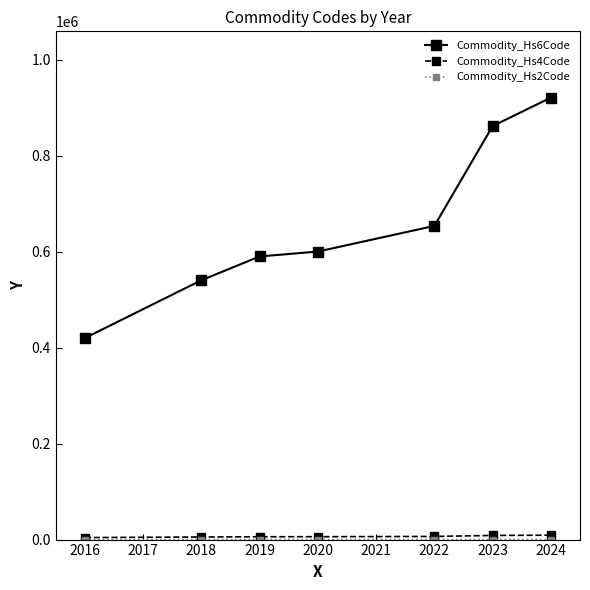

The value of Commodity_Hs6Code at 2024 is 921474.5. True or false?

True